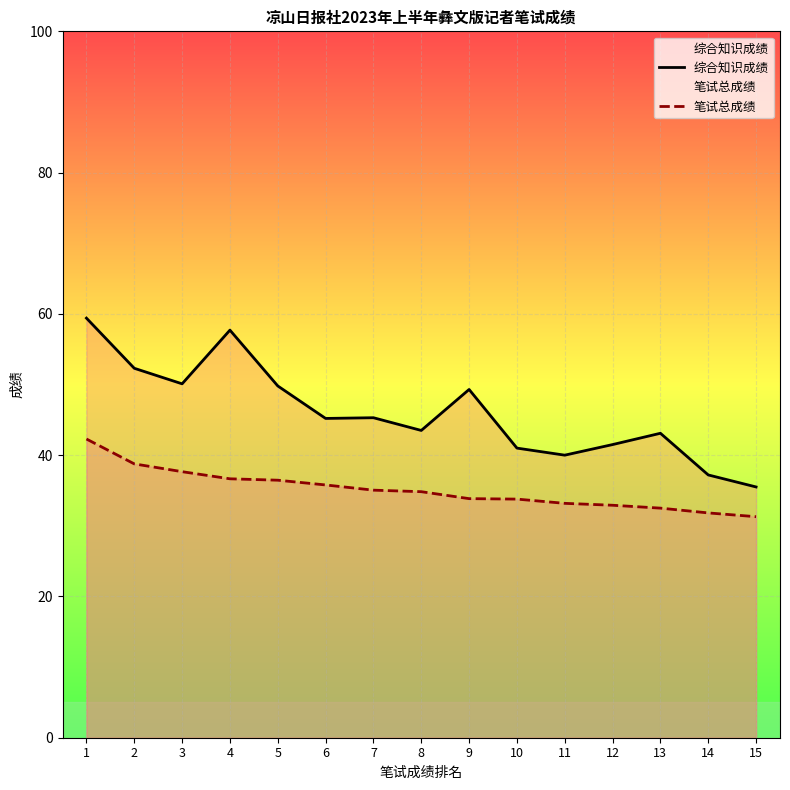

What is the total value across all series at 13?

75.6